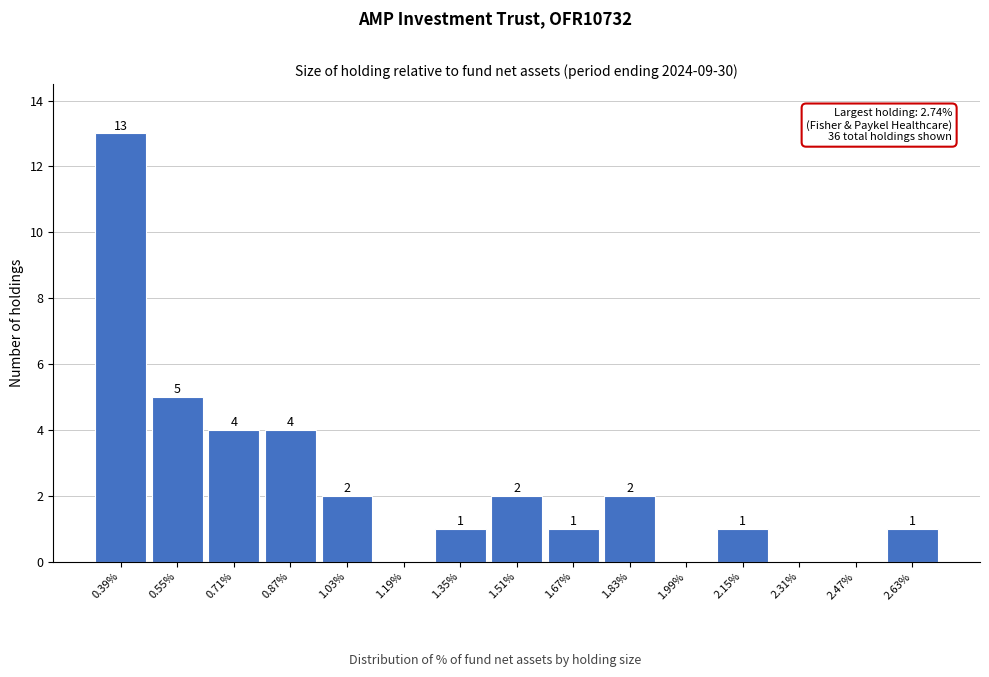

Reading left to right, extract all data points from this chart.

0.39%=13	0.55%=5	0.71%=4	0.87%=4	1.03%=2	1.19%=0	1.35%=1	1.51%=2	1.67%=1	1.83%=2	1.99%=0	2.15%=1	2.31%=0	2.47%=0	2.63%=1